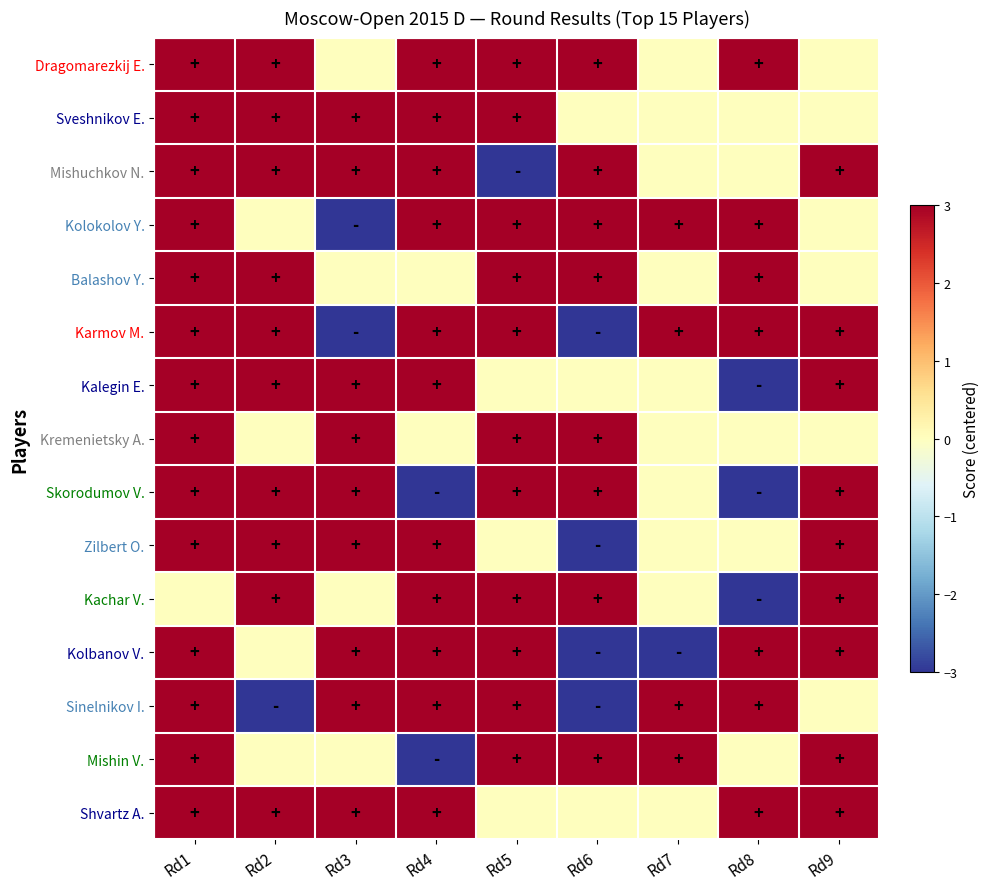

Between Rd2 and Rd3, which series saw the biggest shift?

Karmov M.